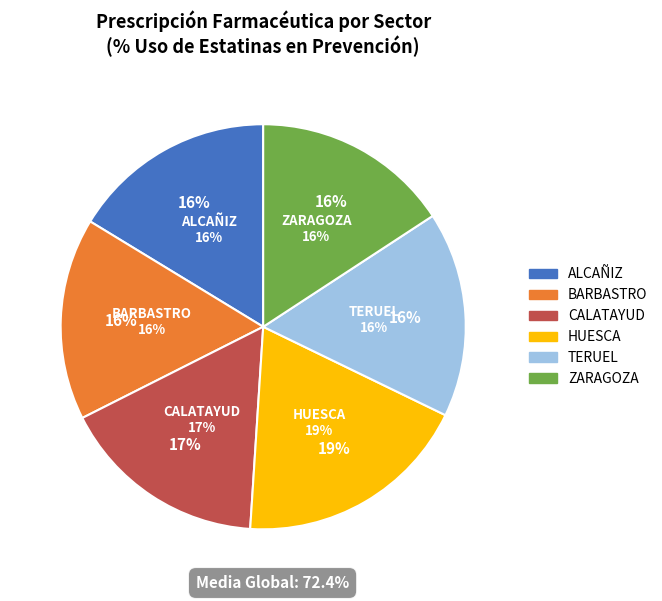

Is the sum of BARBASTRO and ALCAÑIZ greater than half?

No